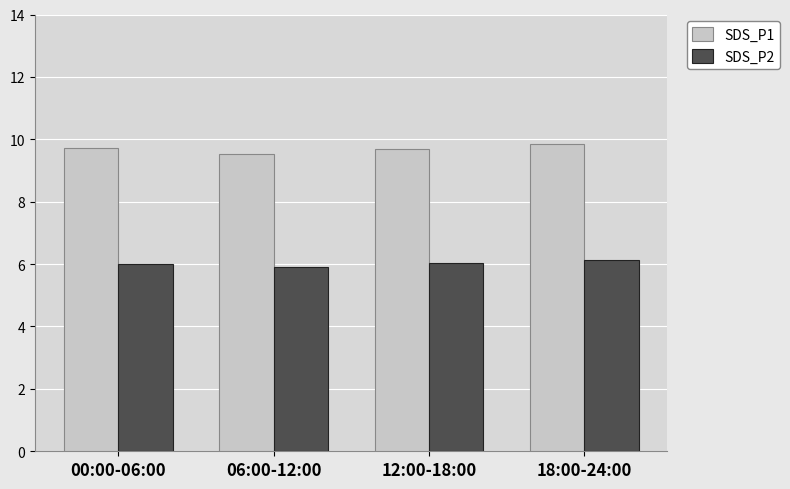

What is the label of the 3rd bar from the left?

12:00-18:00